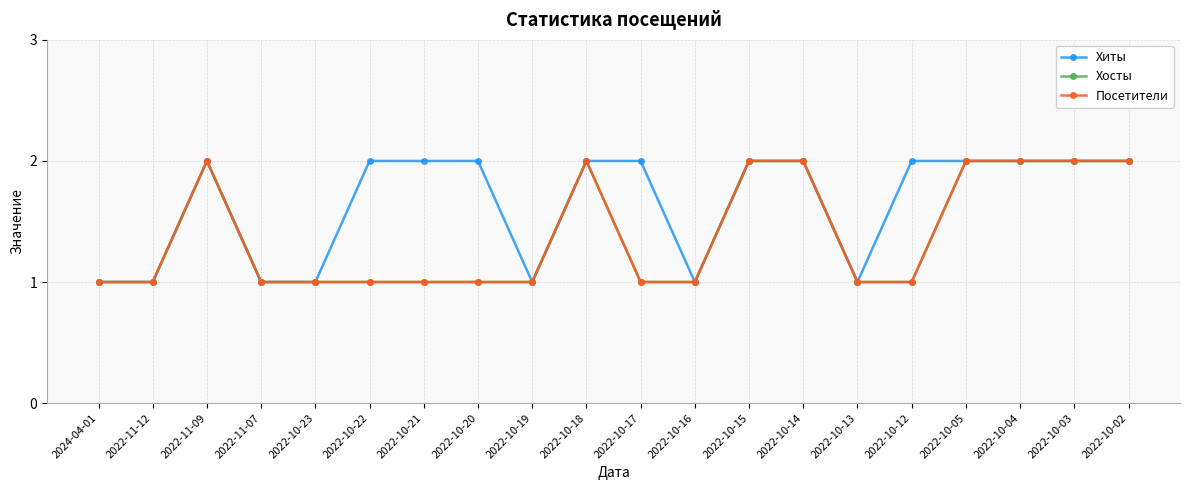

Is this an area chart (filled region under the line)?

No